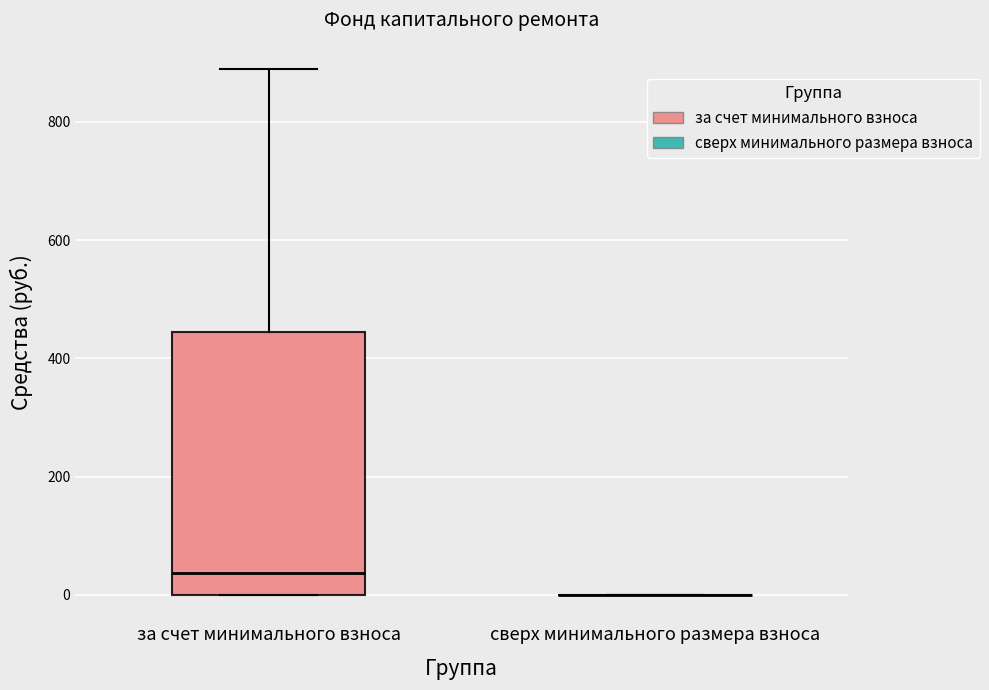

Reading left to right, transcribe this box plot: for each box, give where its median line is, the range the box spans, and where its two whiskers end, as read against the y-axis. The values are not printed on the chart, so give them approximately, as read against the axis.

за счет минимального взноса: median 40, box 0 to 440, whiskers 0 to 880
сверх минимального размера взноса: box collapsed to a line at 0, whiskers 0 to 0